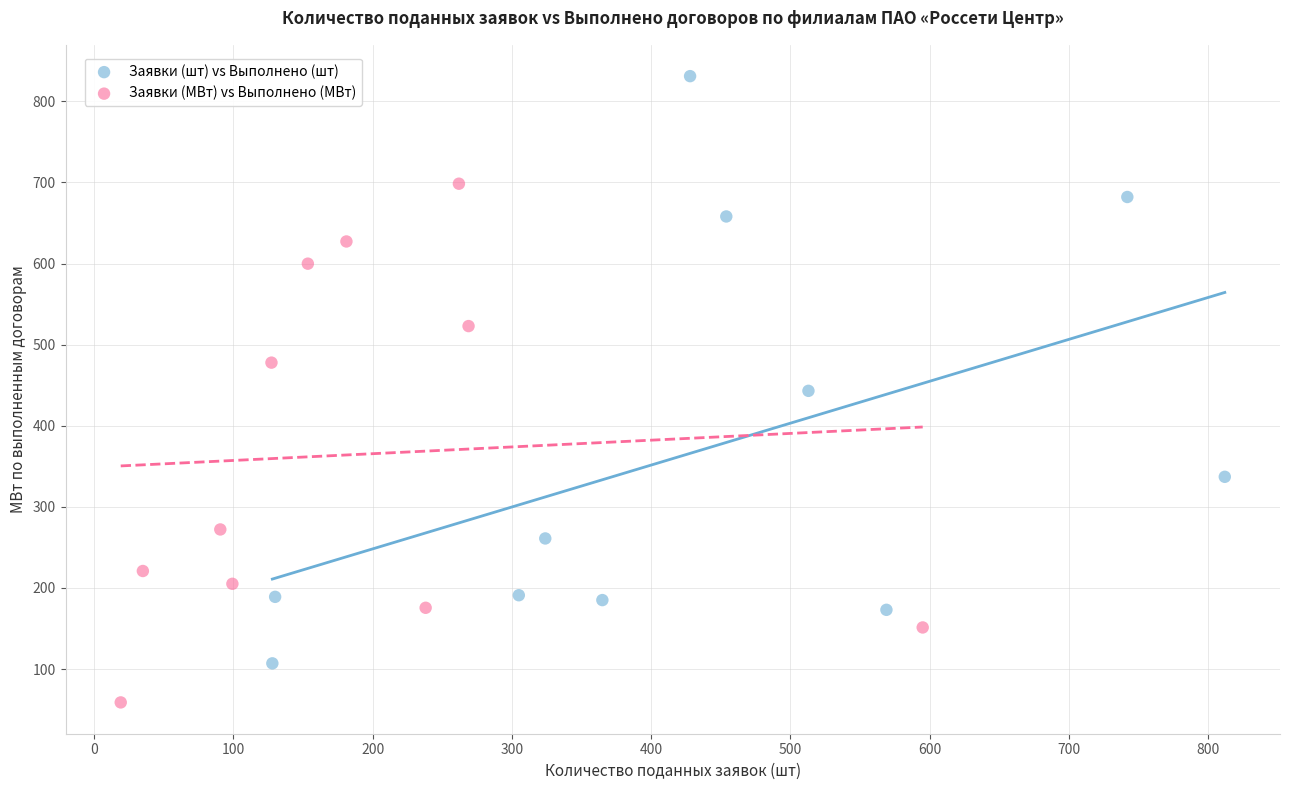

Which series has the largest Y range (max minus min)?

Заявки (шт) vs Выполнено (шт)